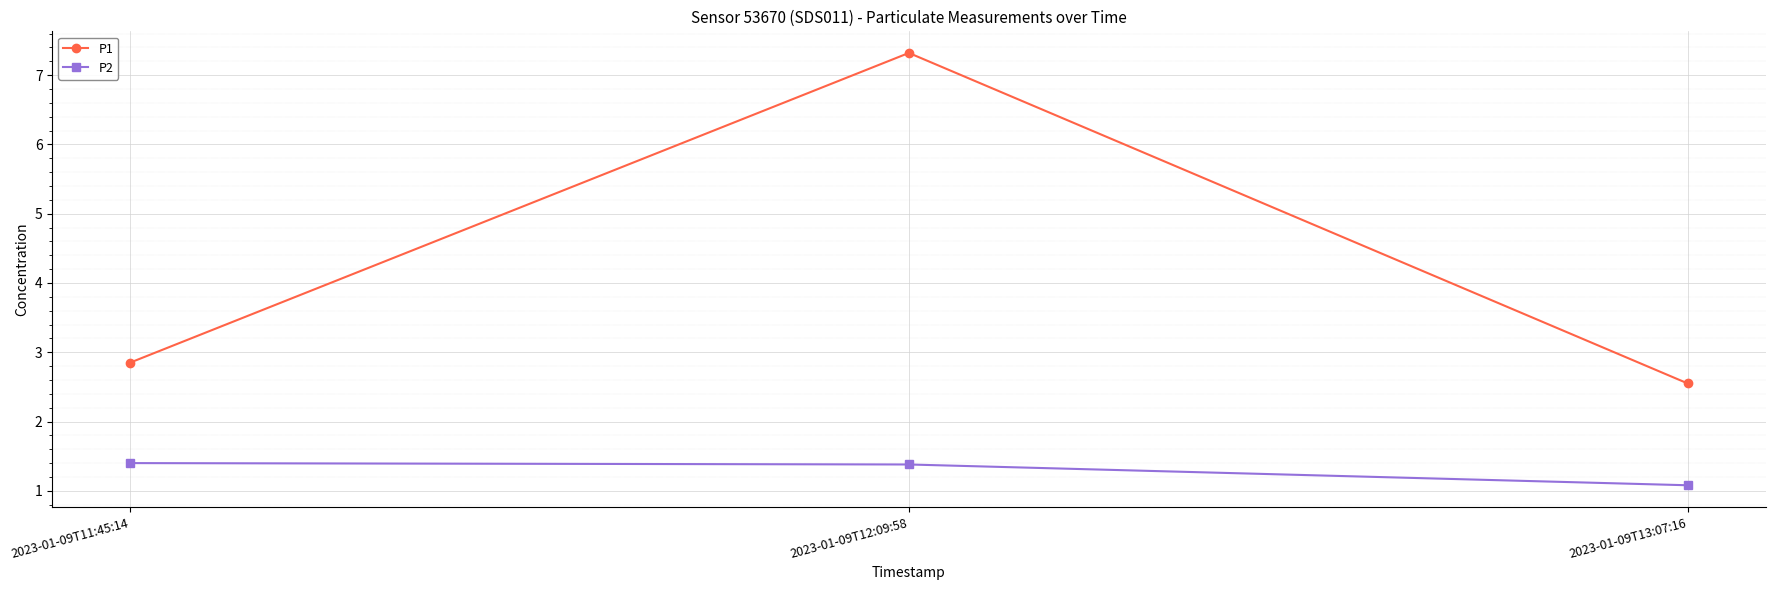

How many lines are shown in the chart?

2